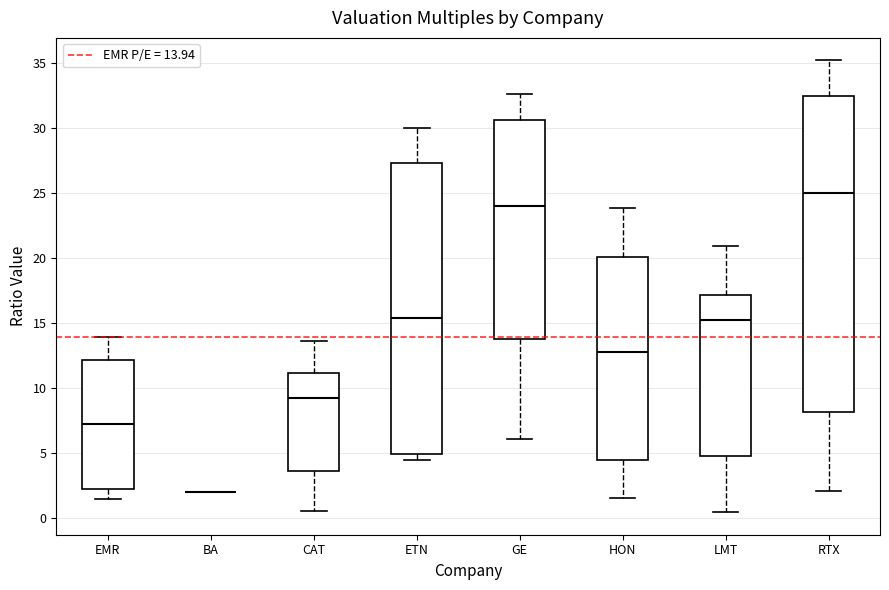

Which box is the tallest, from its lower edge to its upper edge?

RTX